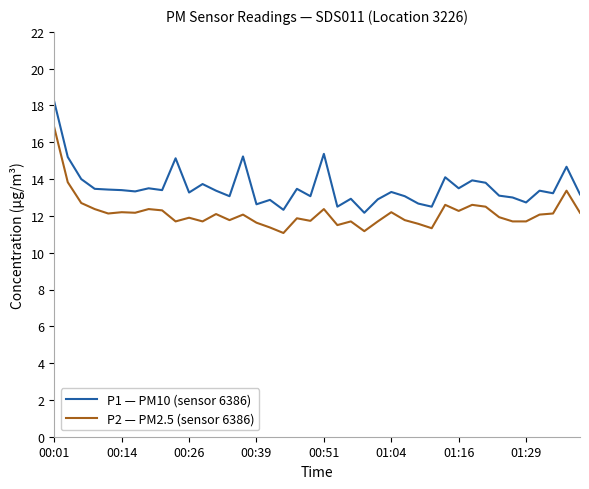

True or false: P1 — PM10 (sensor 6386) and P2 — PM2.5 (sensor 6386) cross at least once.

False